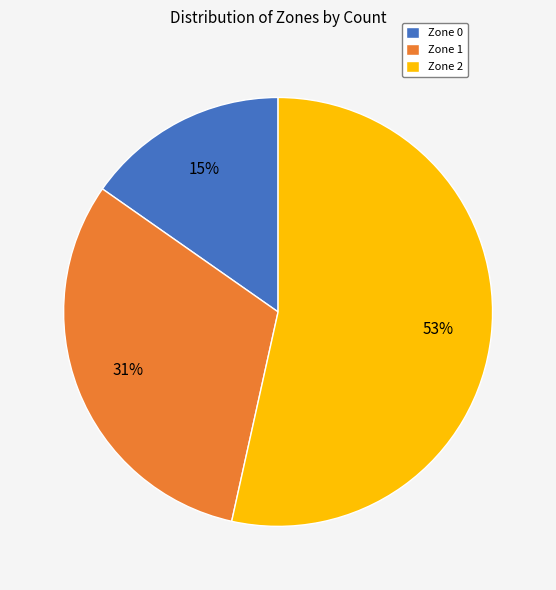

Which slice is the largest?

Zone 2